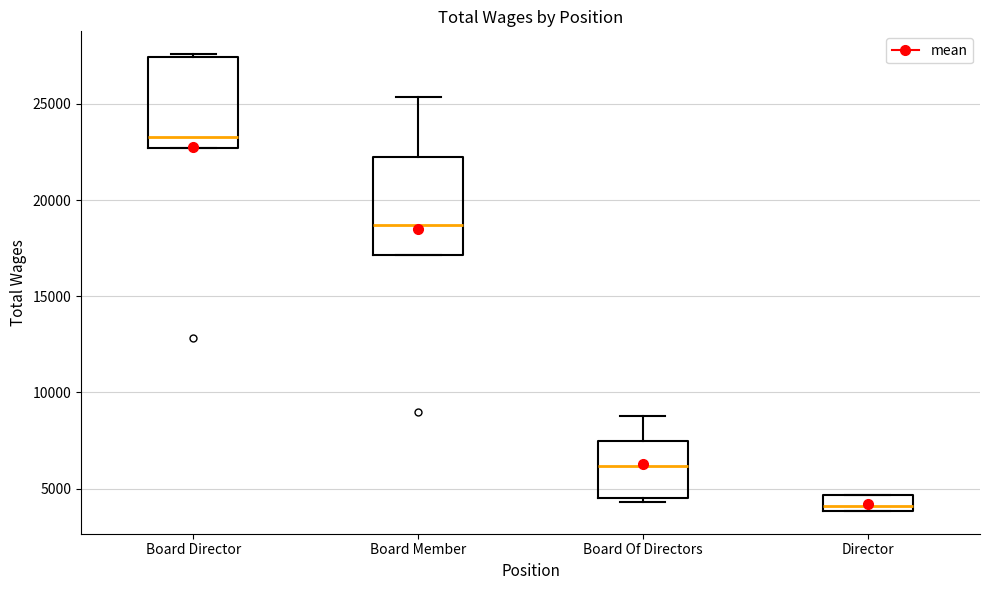

Which box's median line is the highest?

Board Director